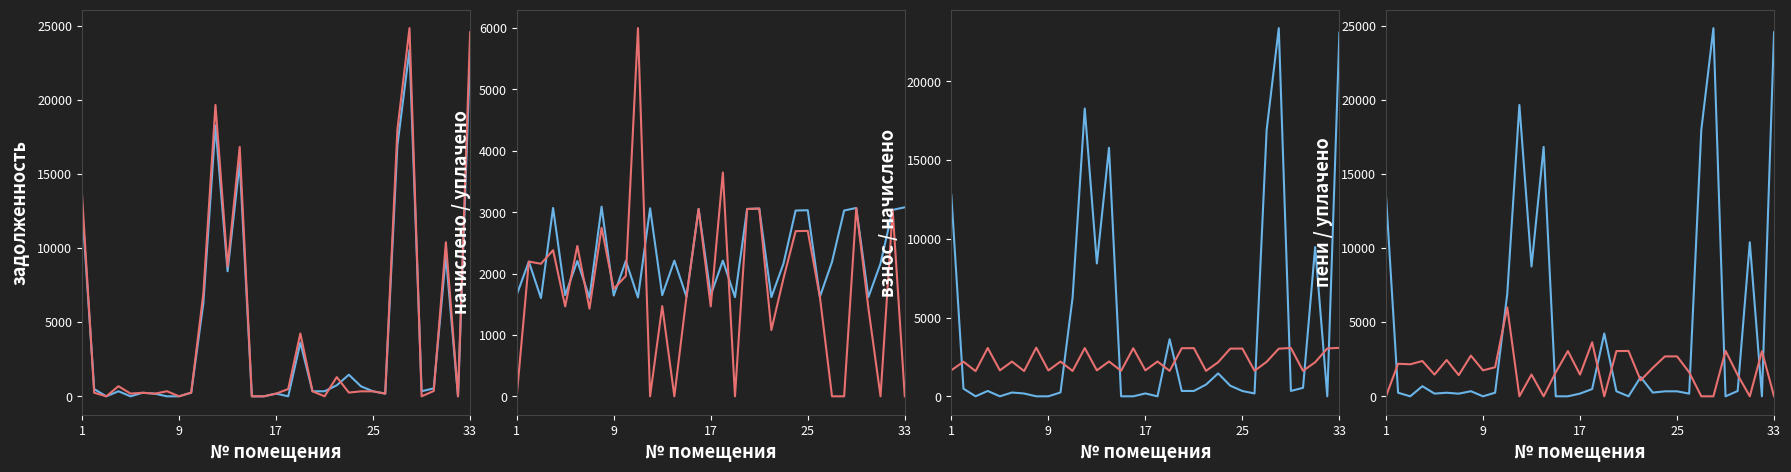

What is the difference between the maximum and minimum values in the задолженность (пени) series?

24840.1